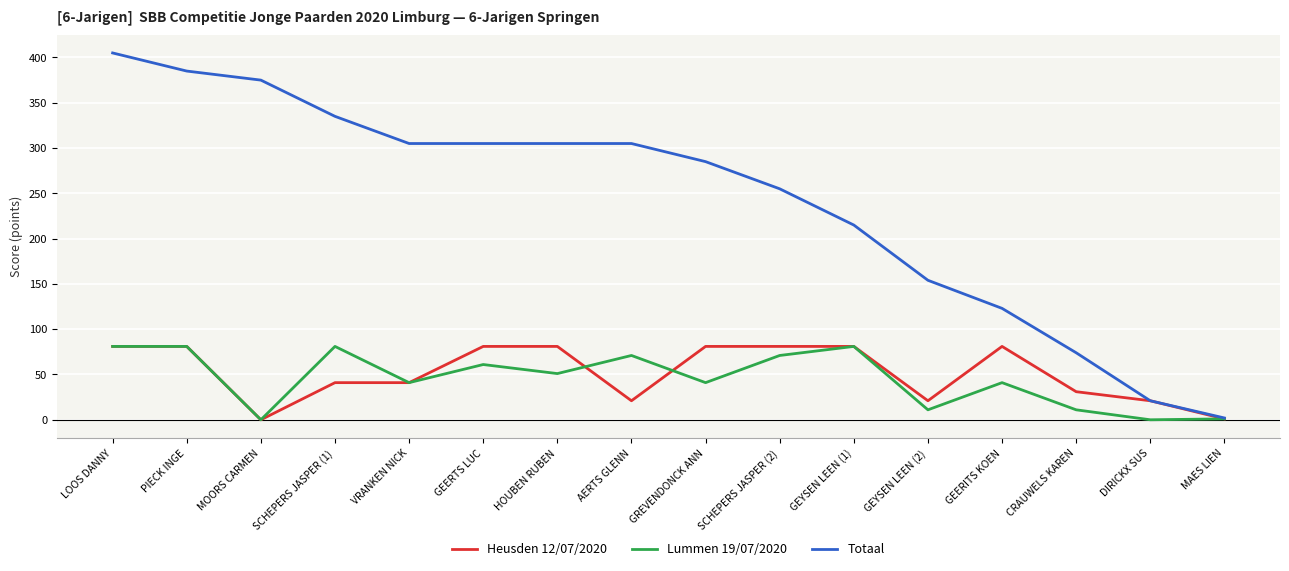

Is the value of Lummen 19/07/2020 at LOOS DANNY greater than the value of Totaal at GEERTS LUC?

No